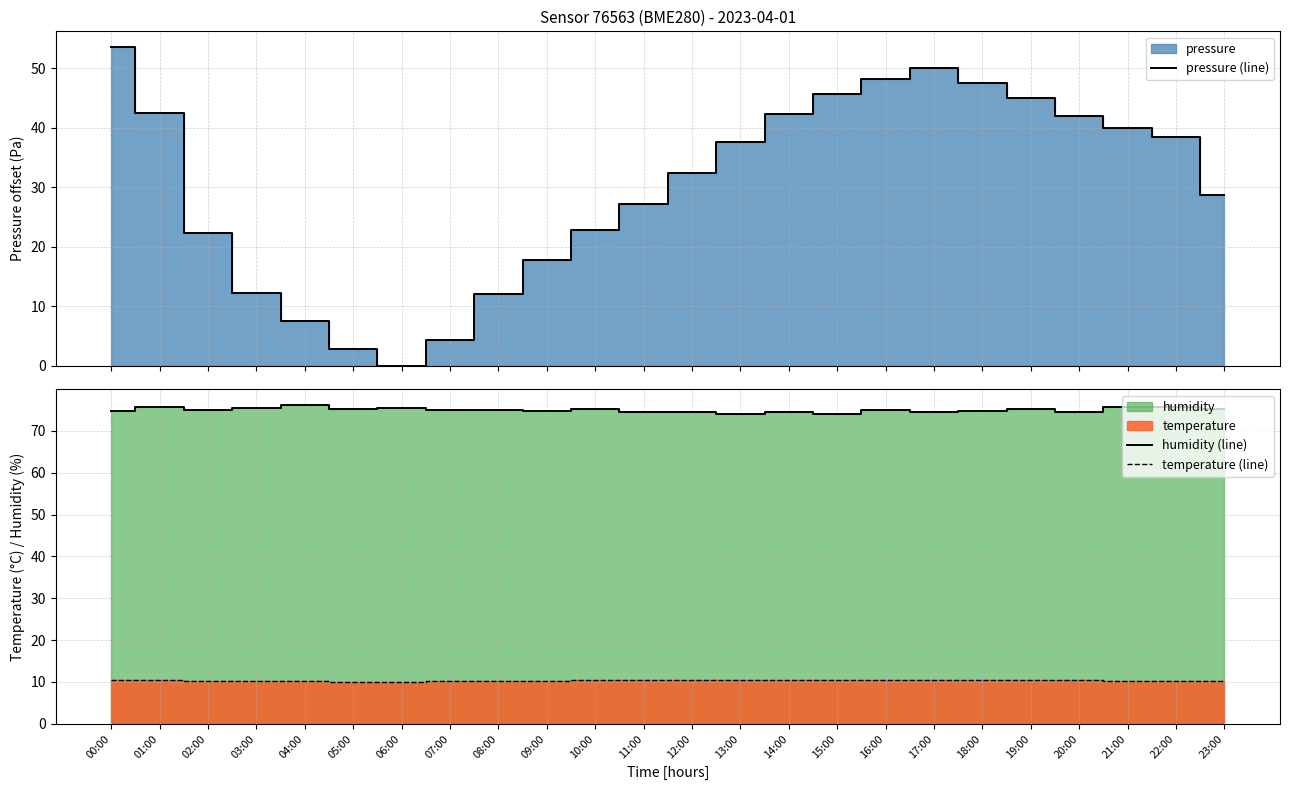

Is the value of temperature (line) at 16:00 greater than the value of humidity (line) at 00:00?

No